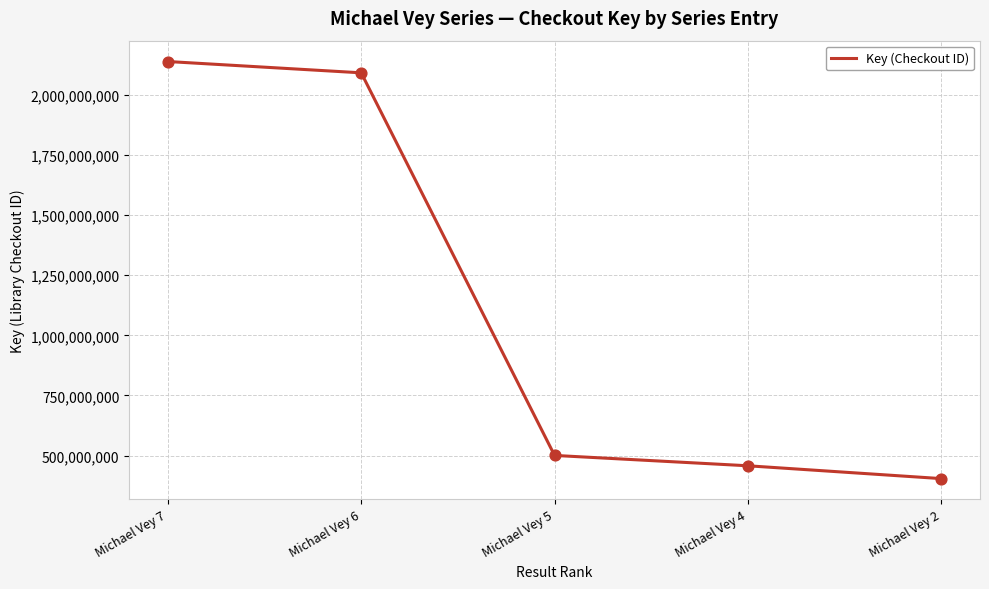

What is the change in value from Michael Vey 7 to Michael Vey 5?

-1636755223